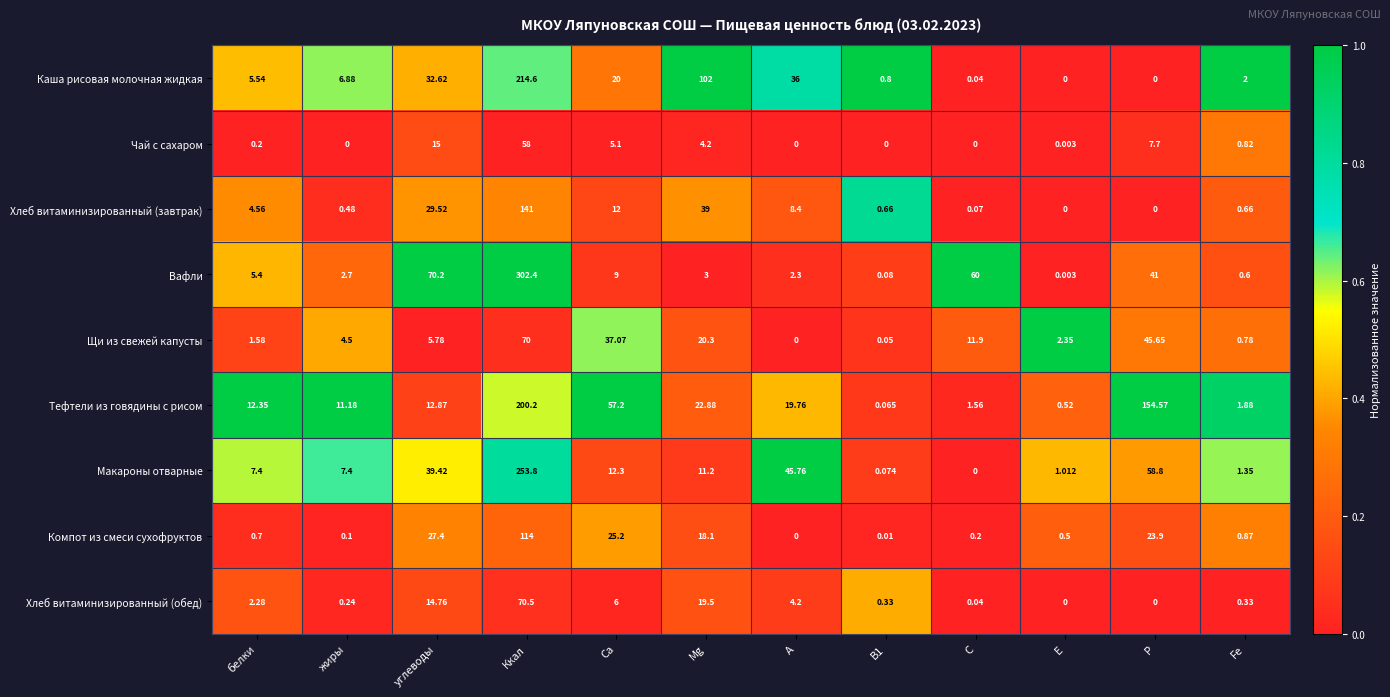

At which category does the chart reach its peak across all series?

Ккал